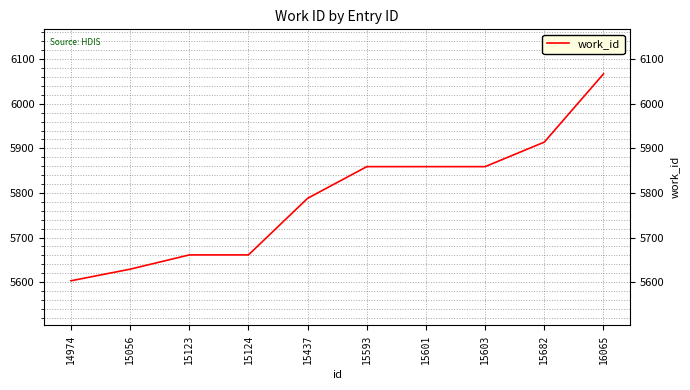

Which label corresponds to the largest value in the chart?

16065